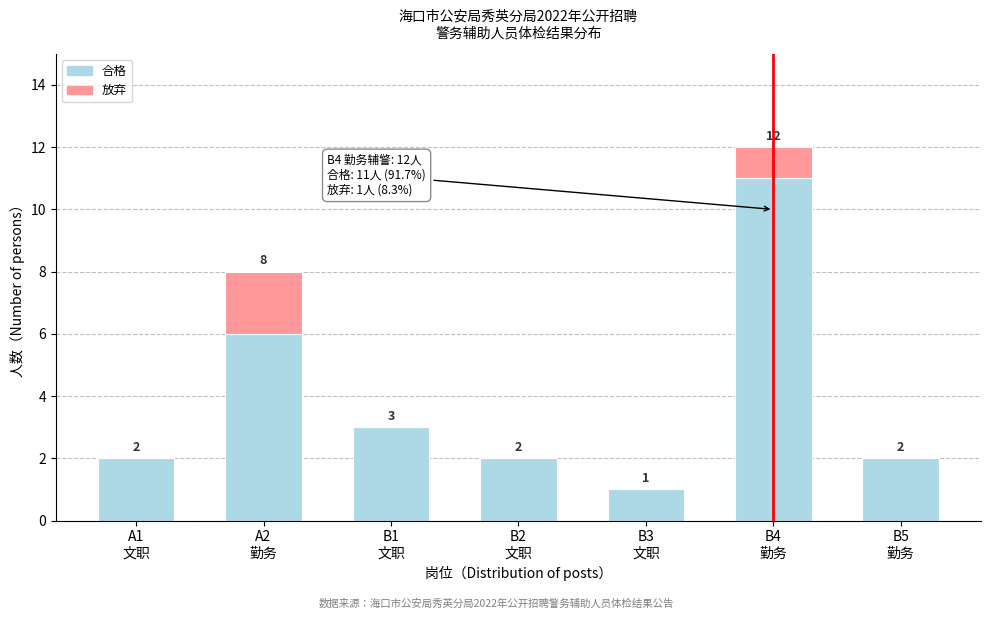

What is the highest value of the 合格 series?

11